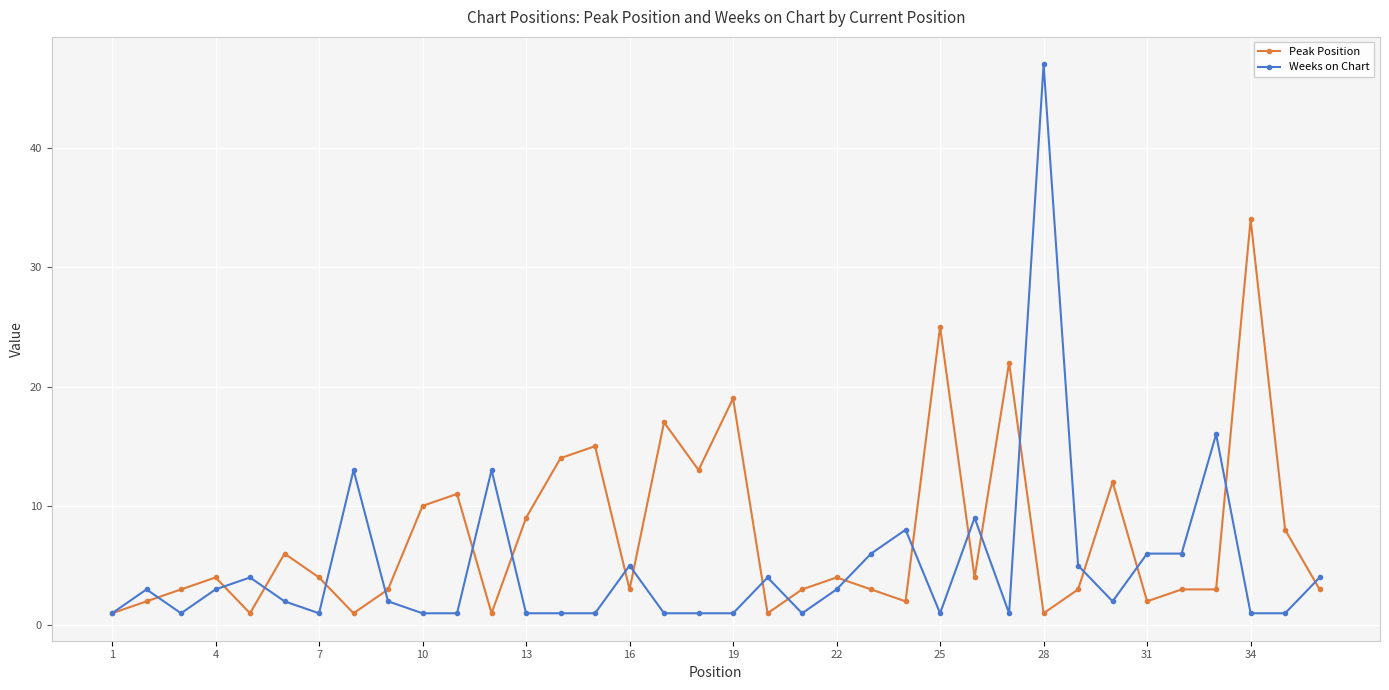

Rank the series by their average value, from highest to lowest.

Peak Position, Weeks on Chart